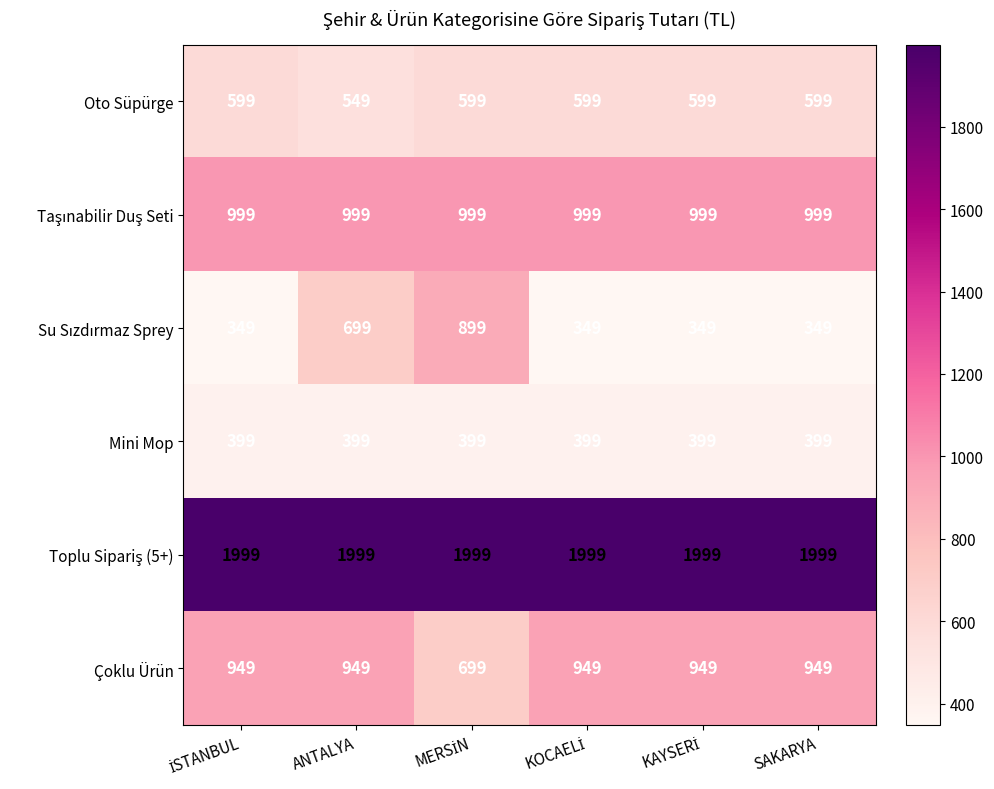

What is the sum of all Çoklu Ürün values?

5444